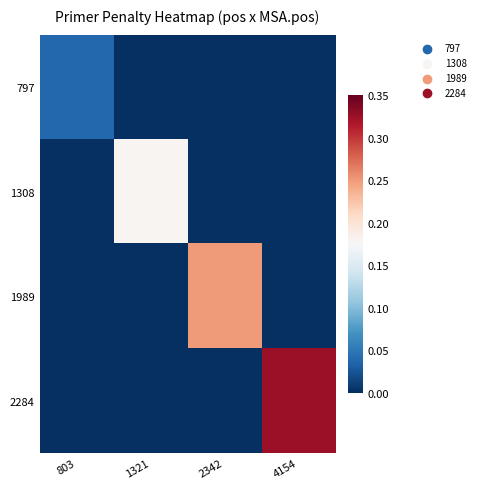

Reading left to right, transcribe all the data shown in this chart.

797: 803=0.0	1321=0.0	2342=0.0	4154=0.0
1308: 803=0.0	1321=0.2	2342=0.0	4154=0.0
1989: 803=0.0	1321=0.0	2342=0.2	4154=0.0
2284: 803=0.0	1321=0.0	2342=0.0	4154=0.3